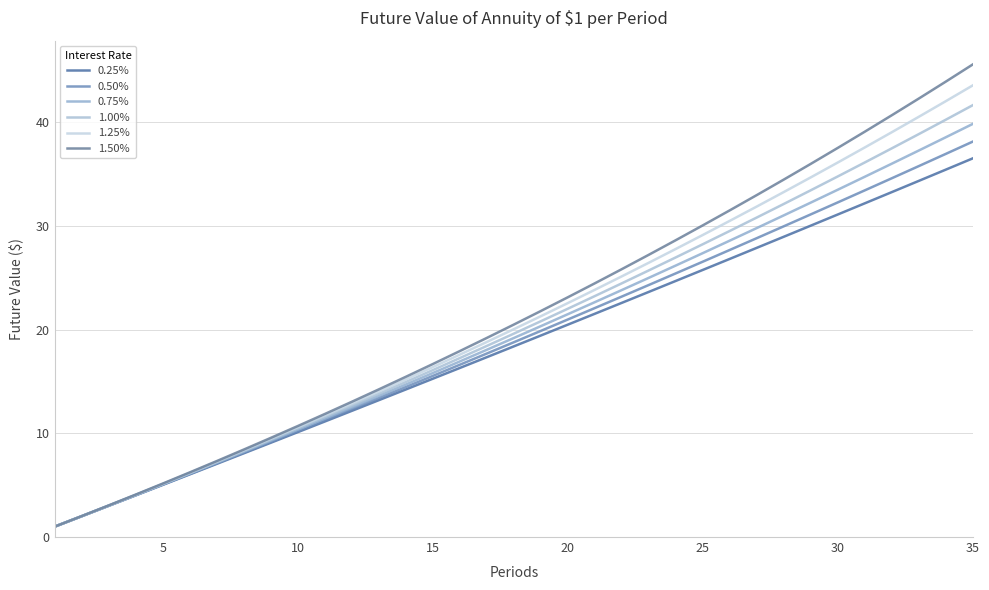

What is the difference between the second highest and second lowest values in the 1.50% series?

41.9